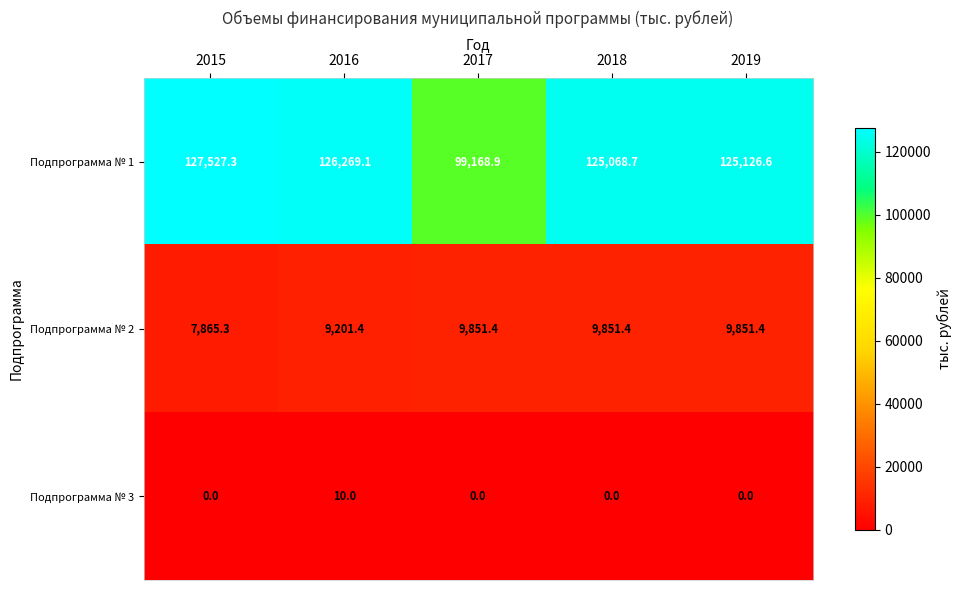

How many categories are shown in the chart?

5